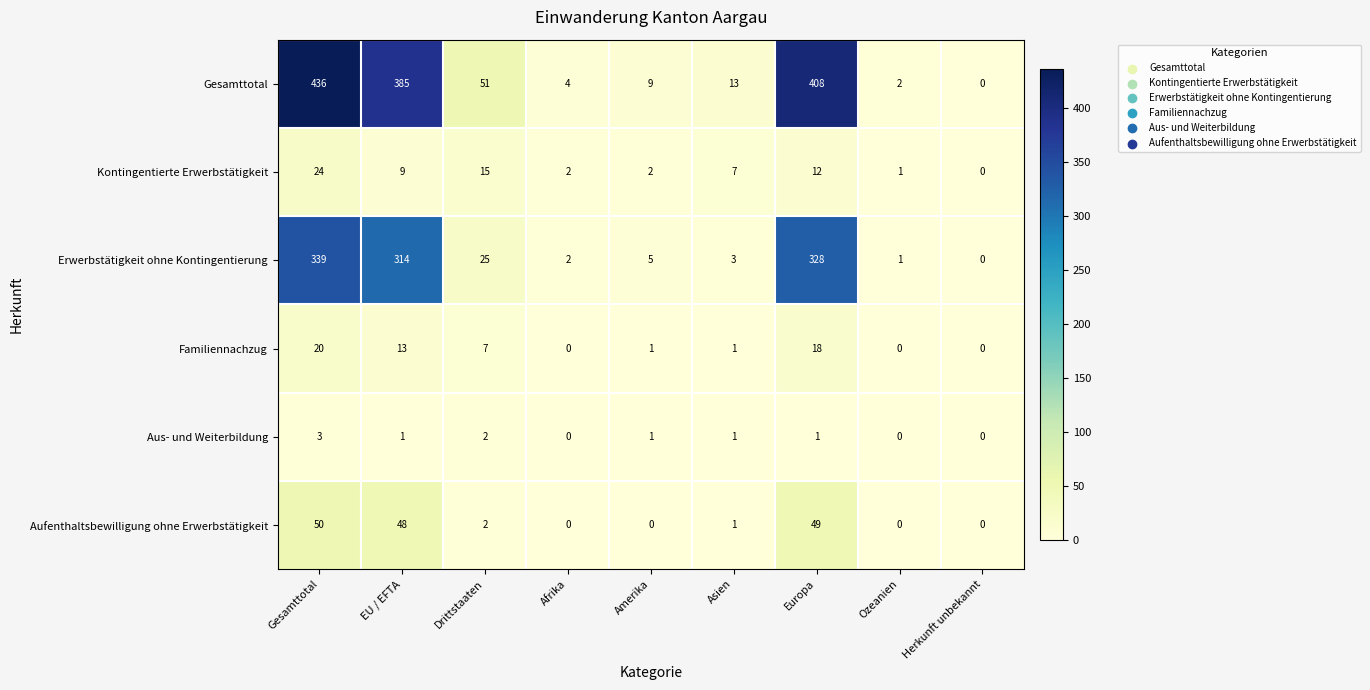

What is the average value of the Kontingentierte Erwerbstätigkeit series?

8